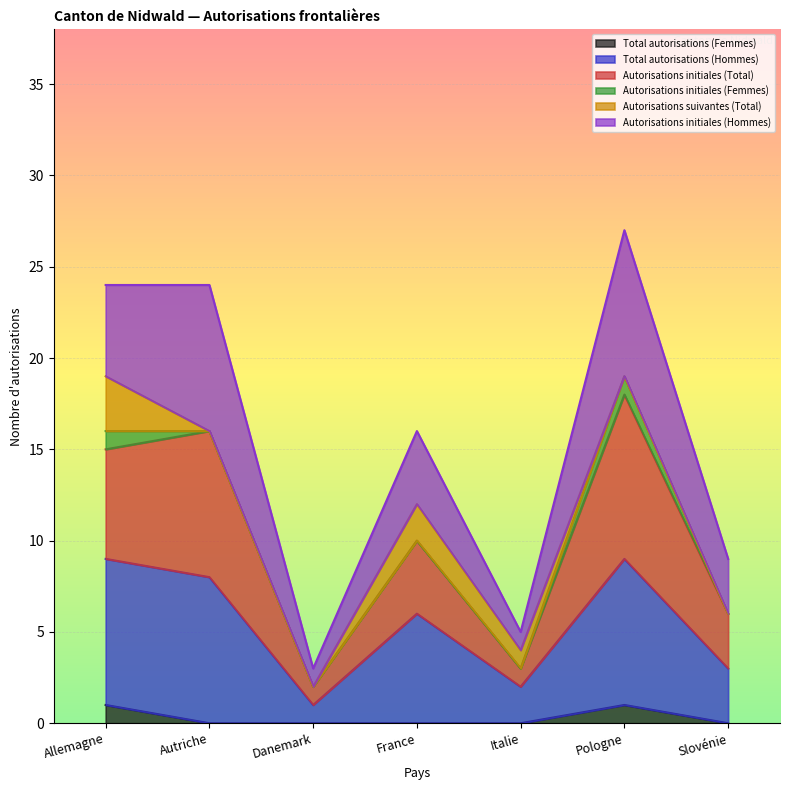

In Autorisations initiales (Total), how many points are higher than both neighbors (excluding endpoints)?

3